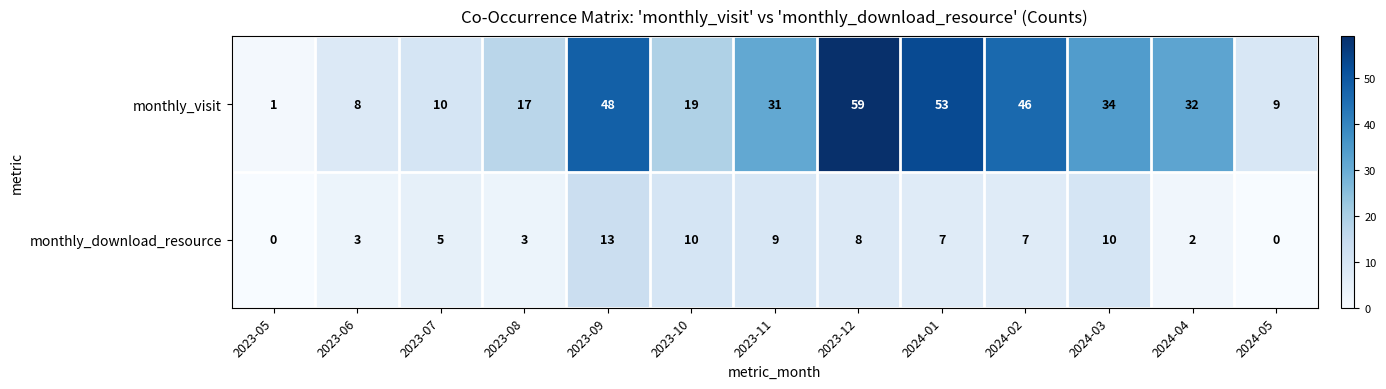

True or false: monthly_visit has a value of 14 at 2024-03.

False